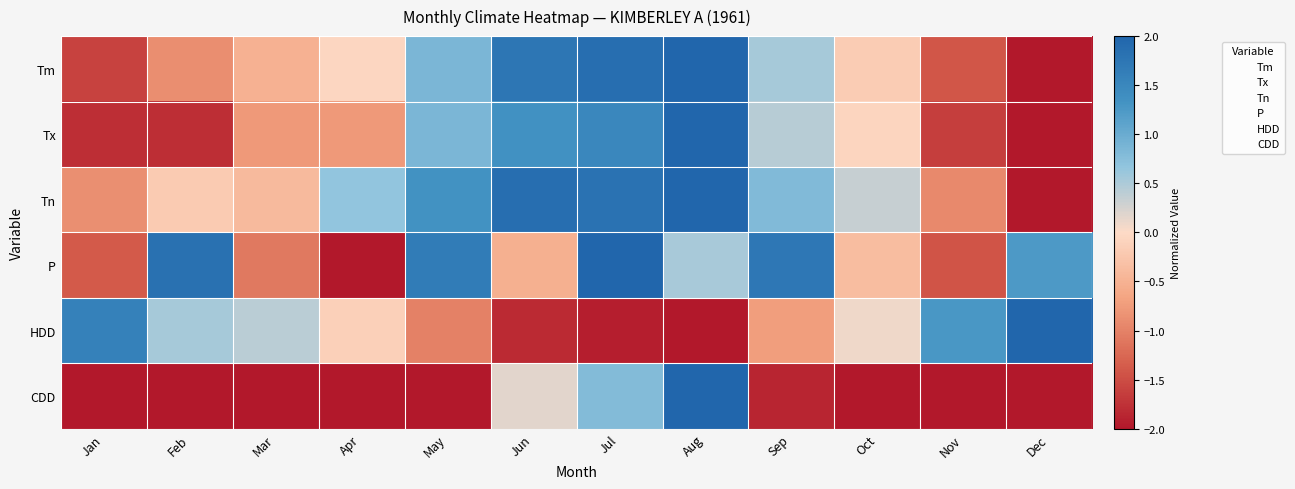

What is the total value across all series at Apr?

-4.3